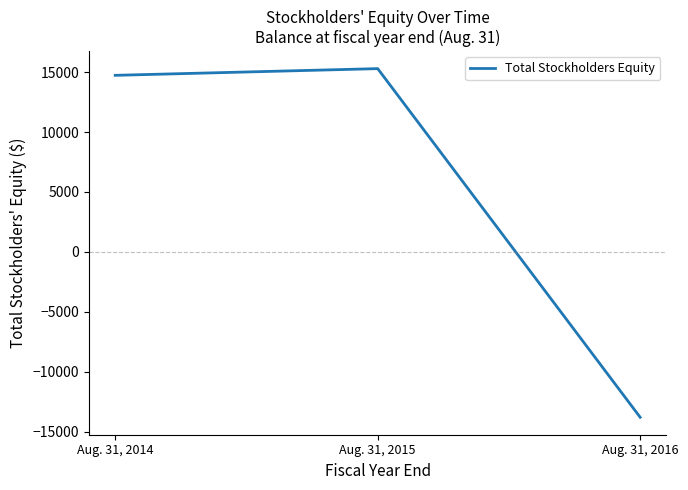

How many negative values are there?

1